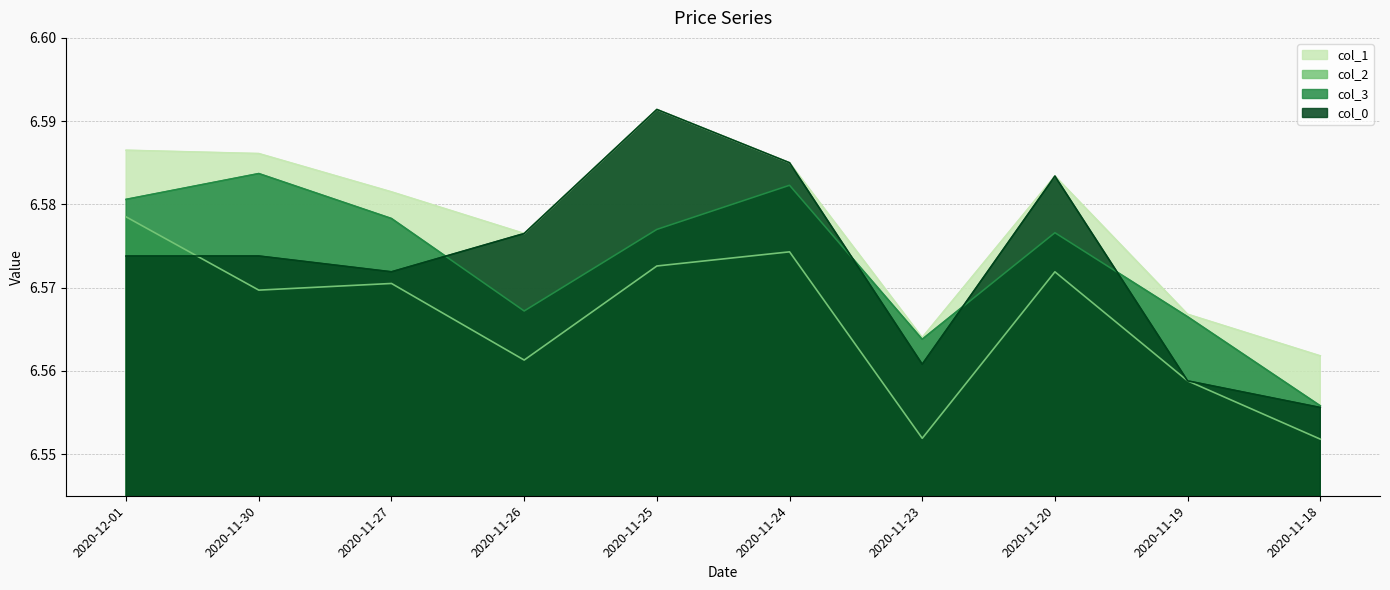

The value of col_0 at 2020-11-23 is 6.6. True or false?

True